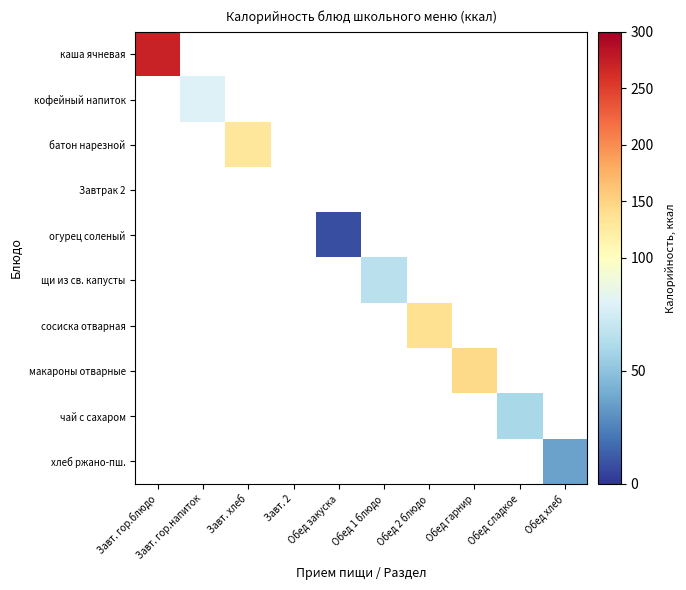

Between Обед сладкое and Завт. хлеб, which is larger?

Завт. хлеб